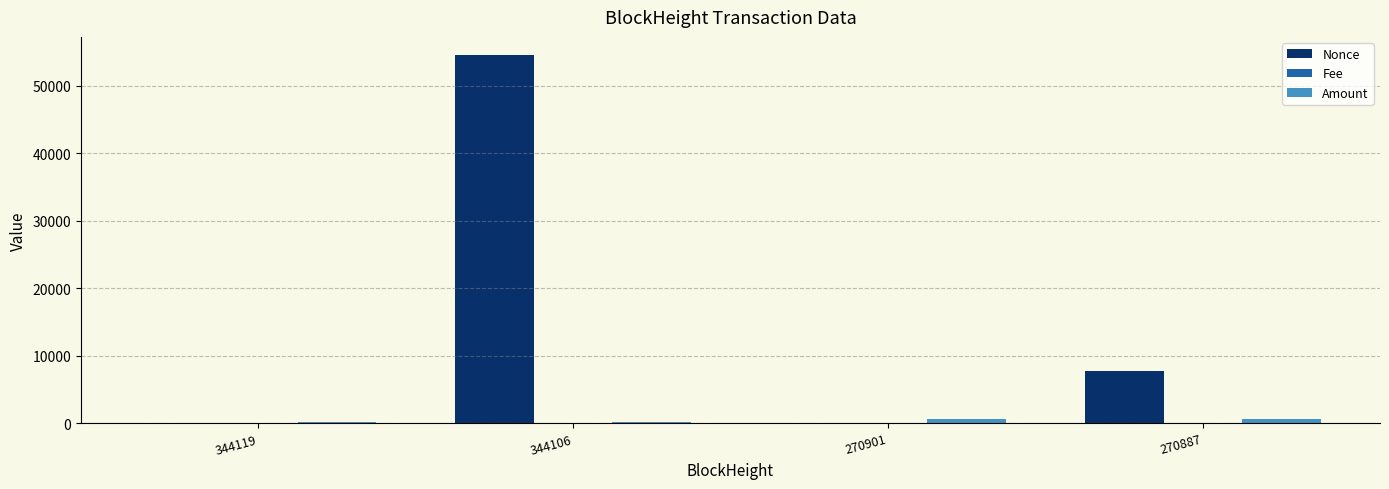

Are the bars grouped side by side (vs. stacked)?

Yes